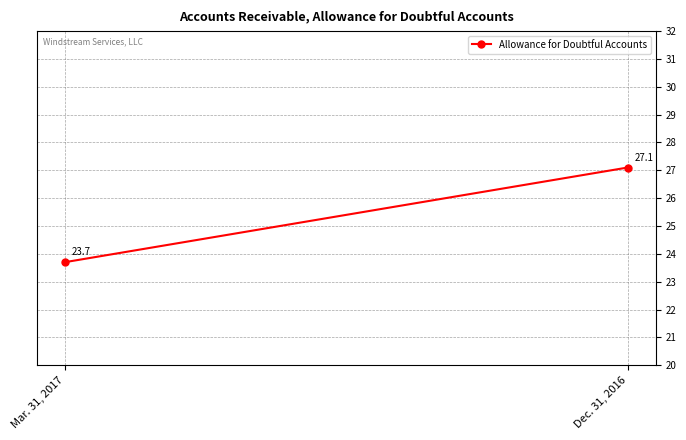

What is the value of the 1st point from the left?

23.7